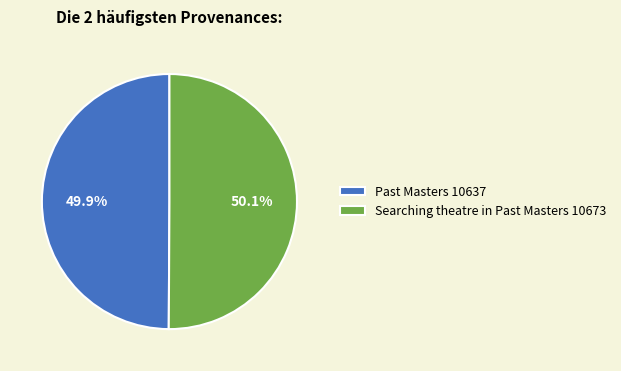

To the nearest percent, what portion does Searching theatre in Past Masters represent?

50%